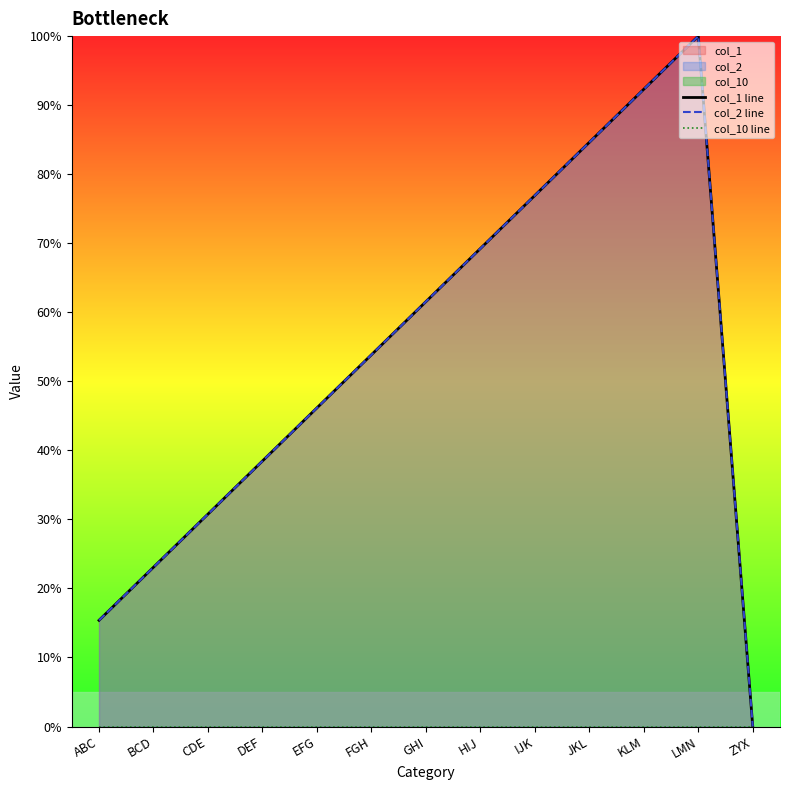

Which series has the largest total across all categories?

col_1 line